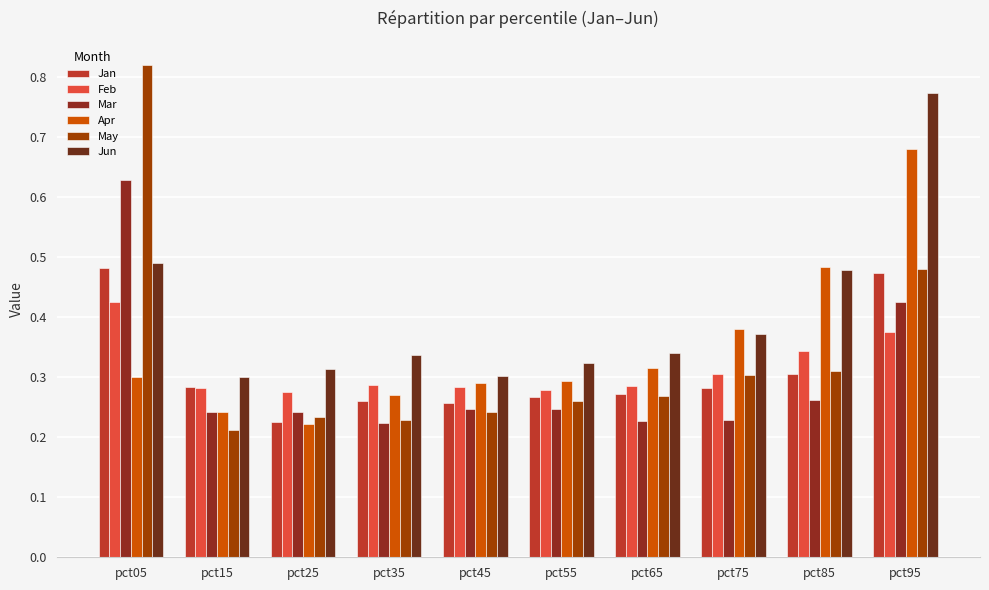

At how many categories does at least one series exceed 0?

10